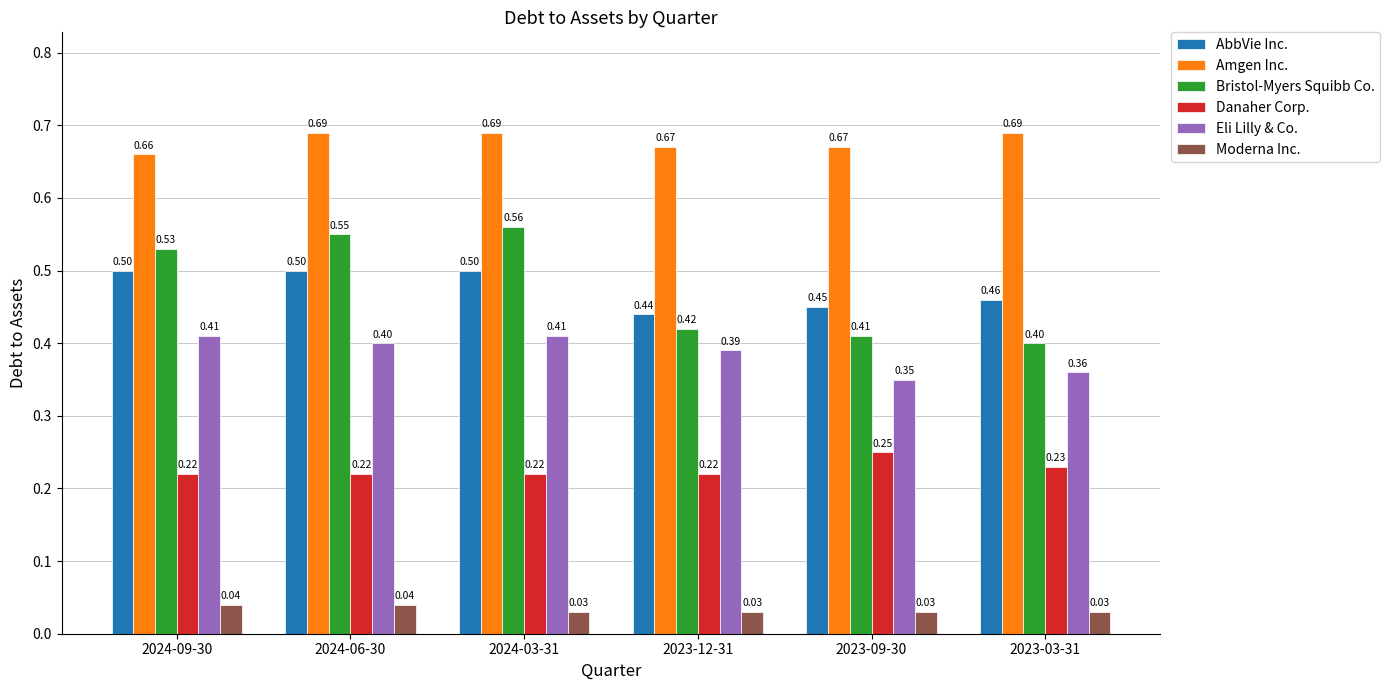

What position from the right is 2023-09-30?

2